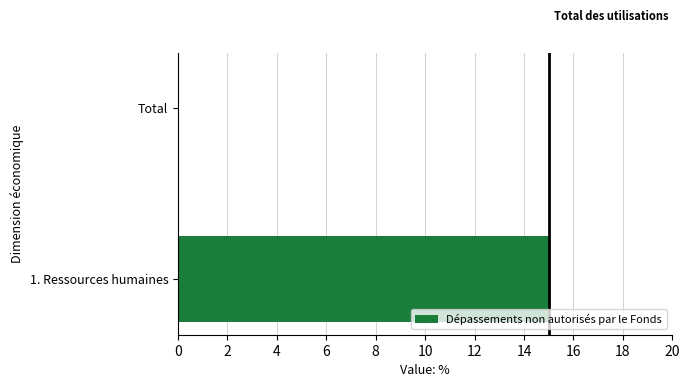

Is it true that the value at Total is 0.0?

True